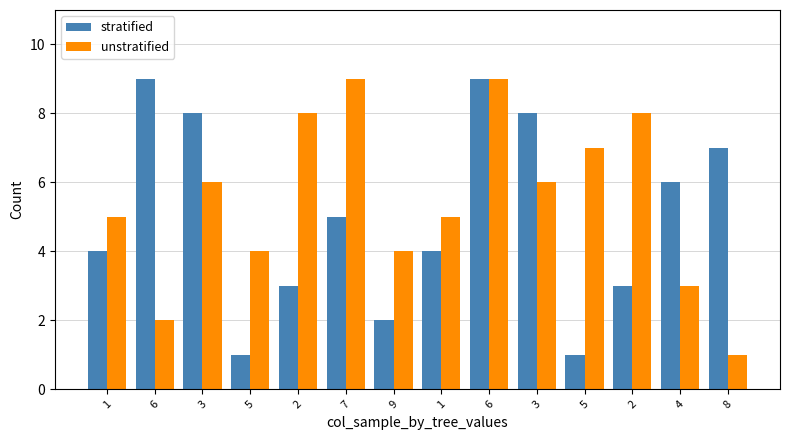

Does the chart contain any negative values?

No